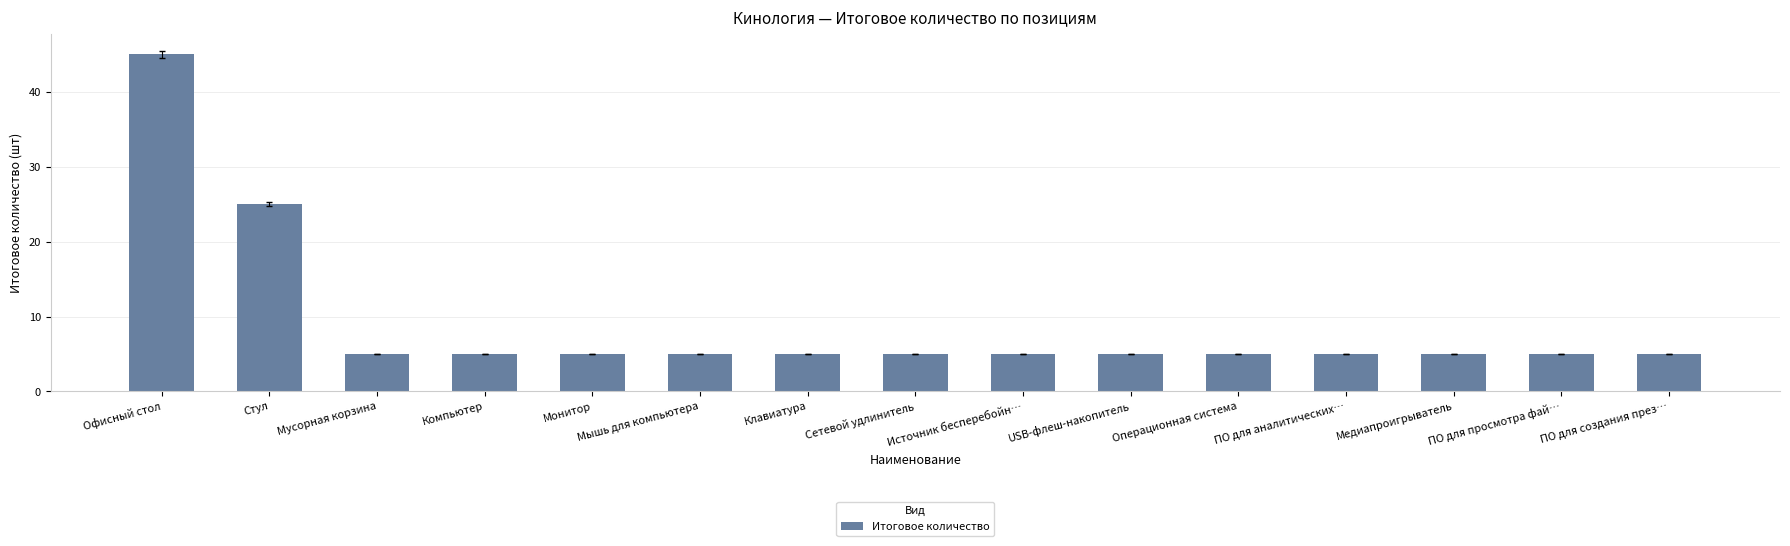

Read the value at Стул.

25